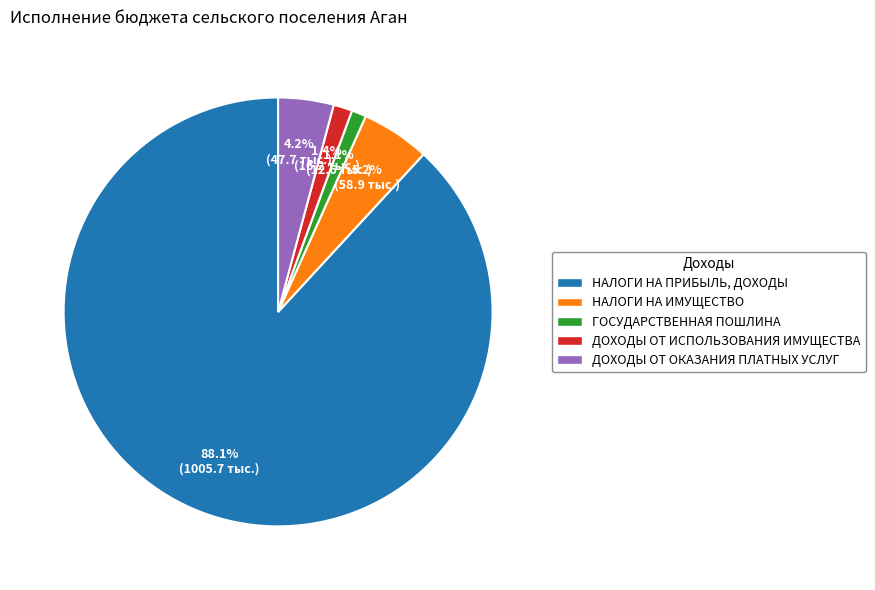

To the nearest percent, what is the combined percentage of НАЛОГИ НА ИМУЩЕСТВО and ДОХОДЫ ОТ ОКАЗАНИЯ ПЛАТНЫХ УСЛУГ?

9%